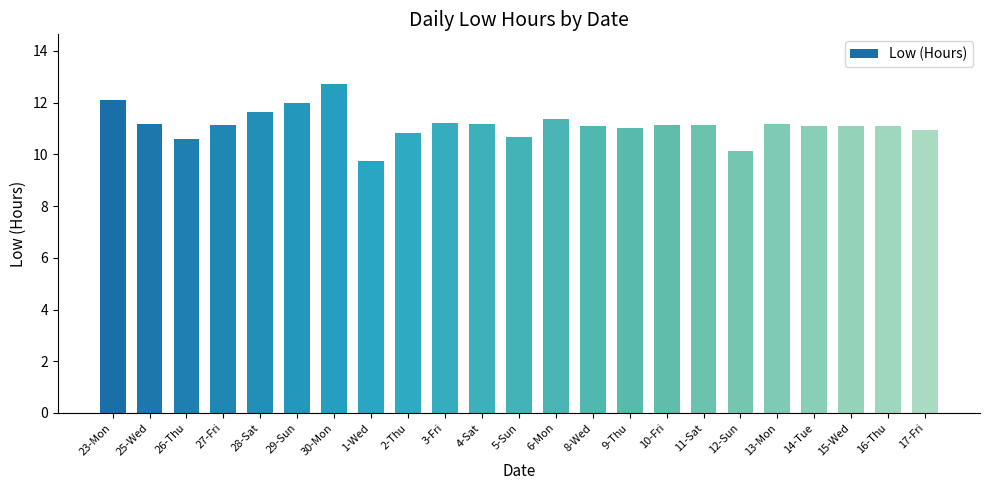

Read the value at 30-Mon.

12.7